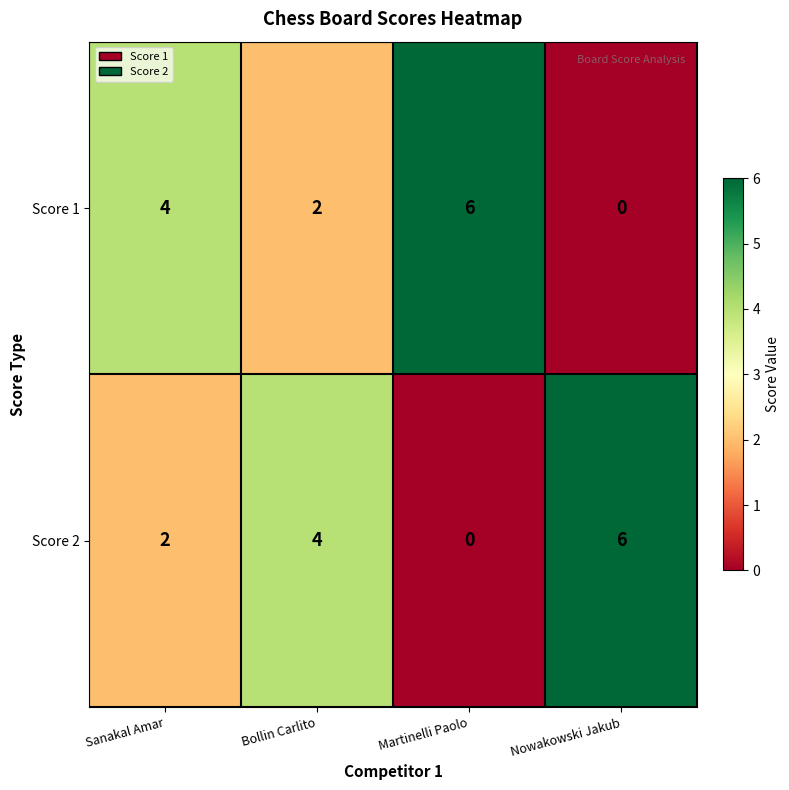

Is it true that Score 2 equals 0 at Martinelli Paolo?

True